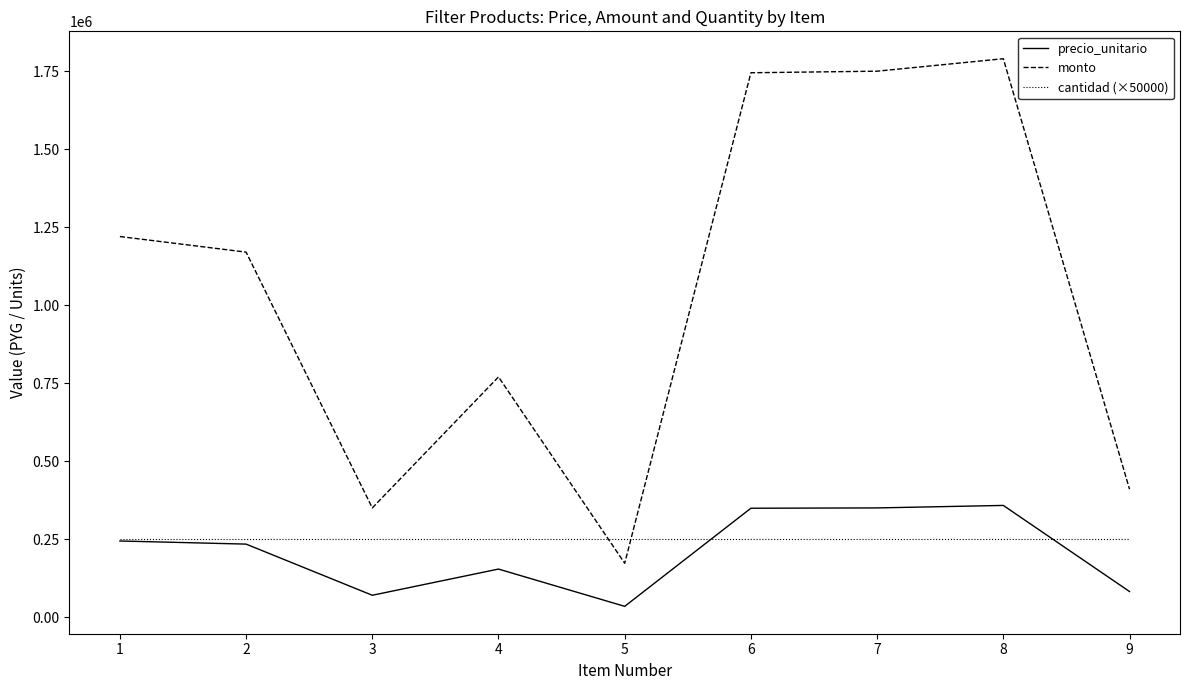

Where is the first local minimum for precio_unitario?

3